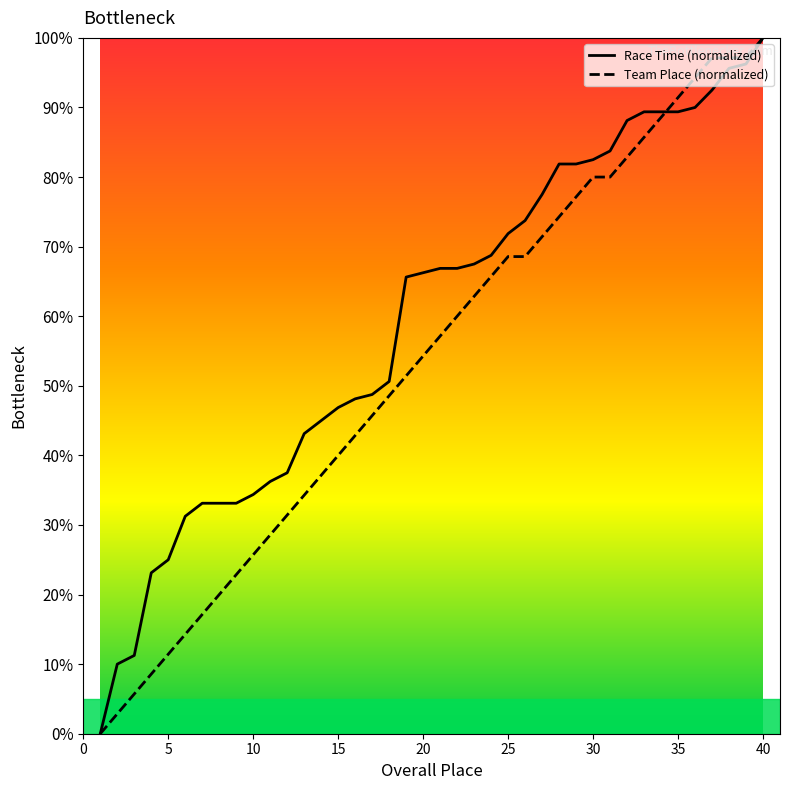

True or false: Race Time (normalized) and Team Place (normalized) intersect in this chart.

True